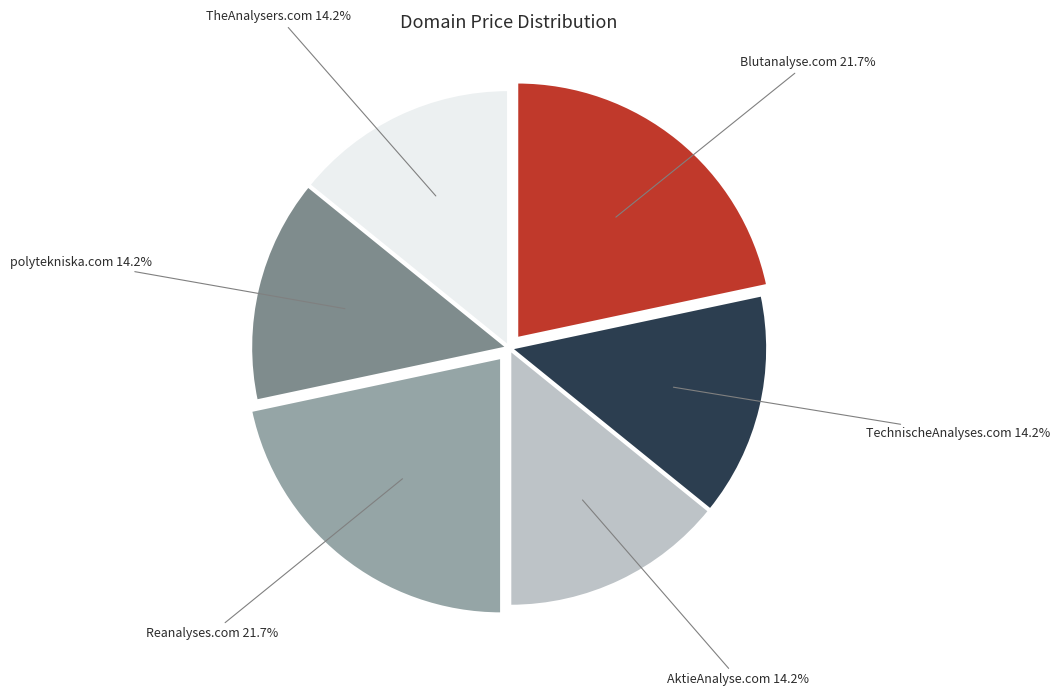

What is the total percentage of AktieAnalyse.com and TechnischeAnalyses.com?

28.3%